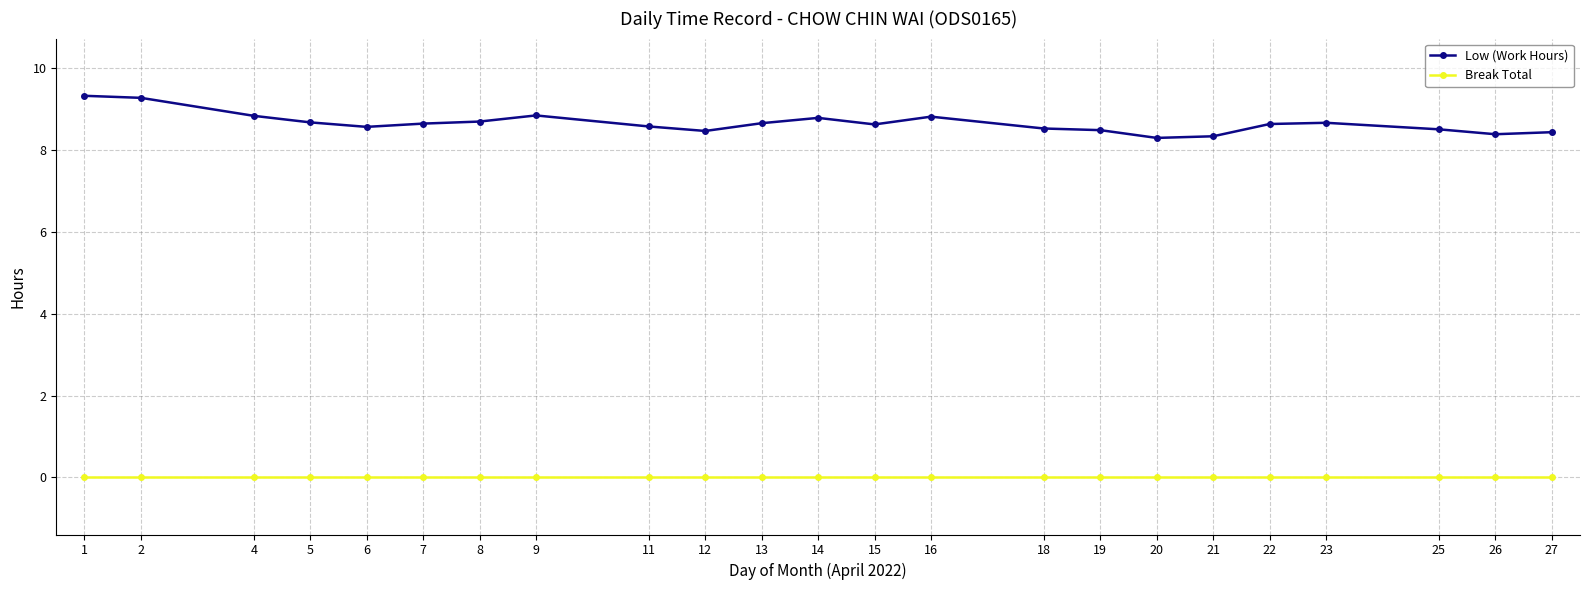

Which series has the largest total across all categories?

Low (Work Hours)